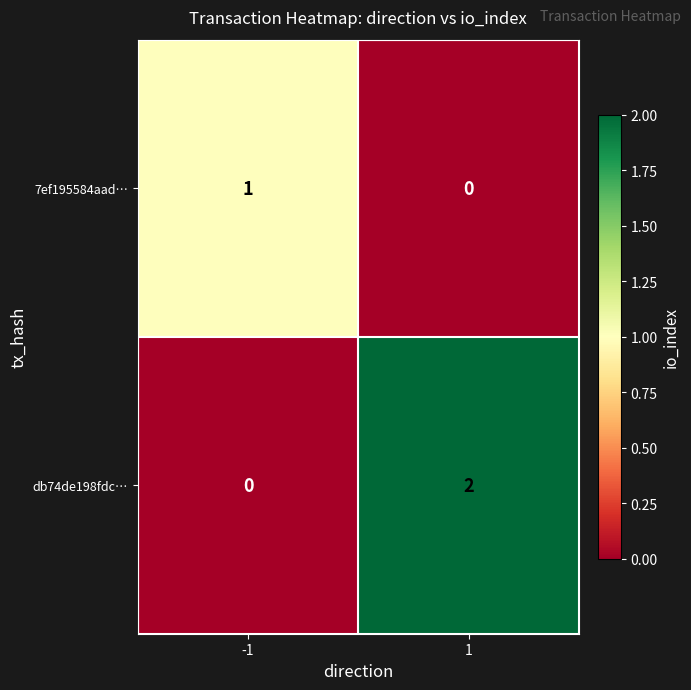

How many positive values does the db74de198fdc… series have?

1